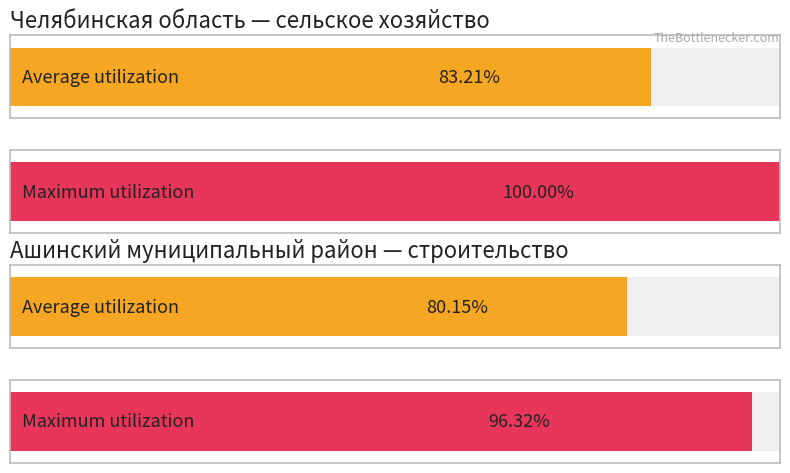

Which series has the largest range (max minus min)?

сельское хозяйство